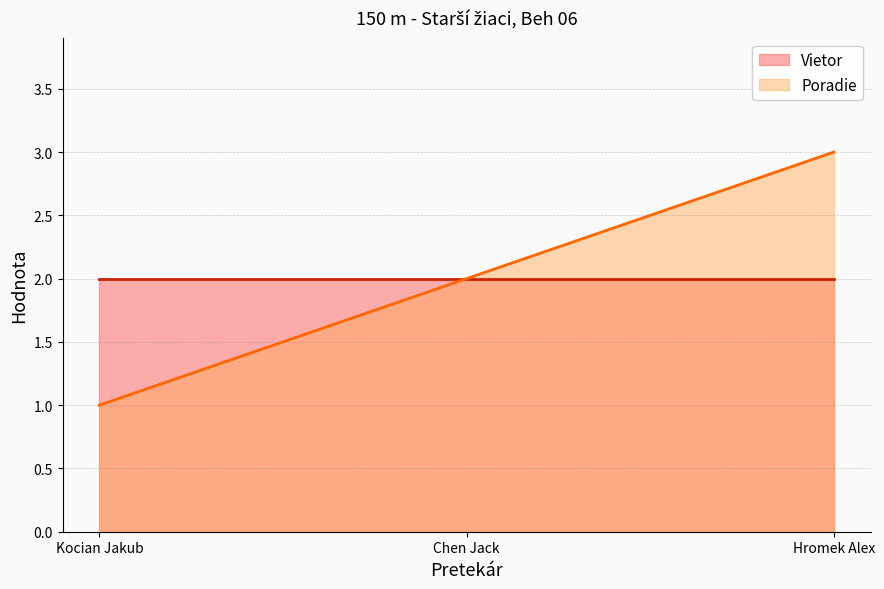

How many values exceed 2?

1